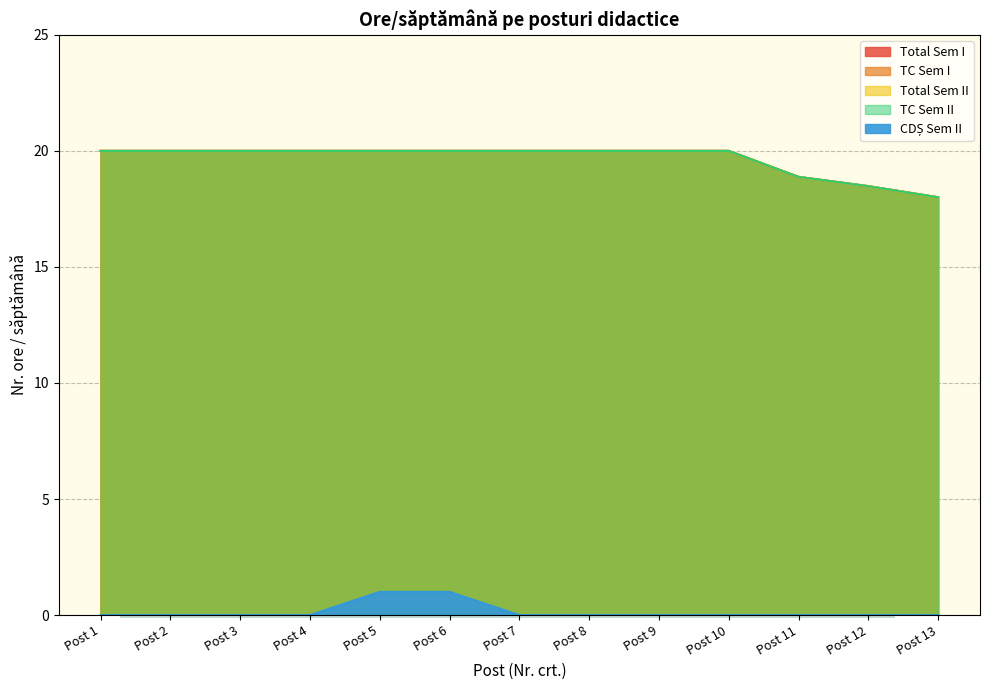

What is the lowest value of the Total Sem I series?

18.0